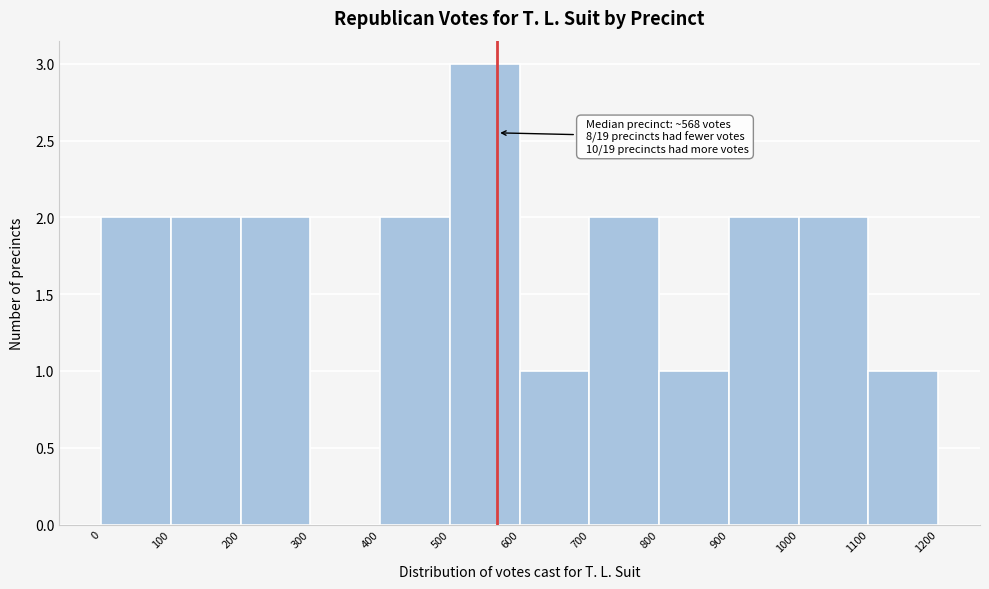

Which range on the x-axis has the tallest bar?

500 to 600